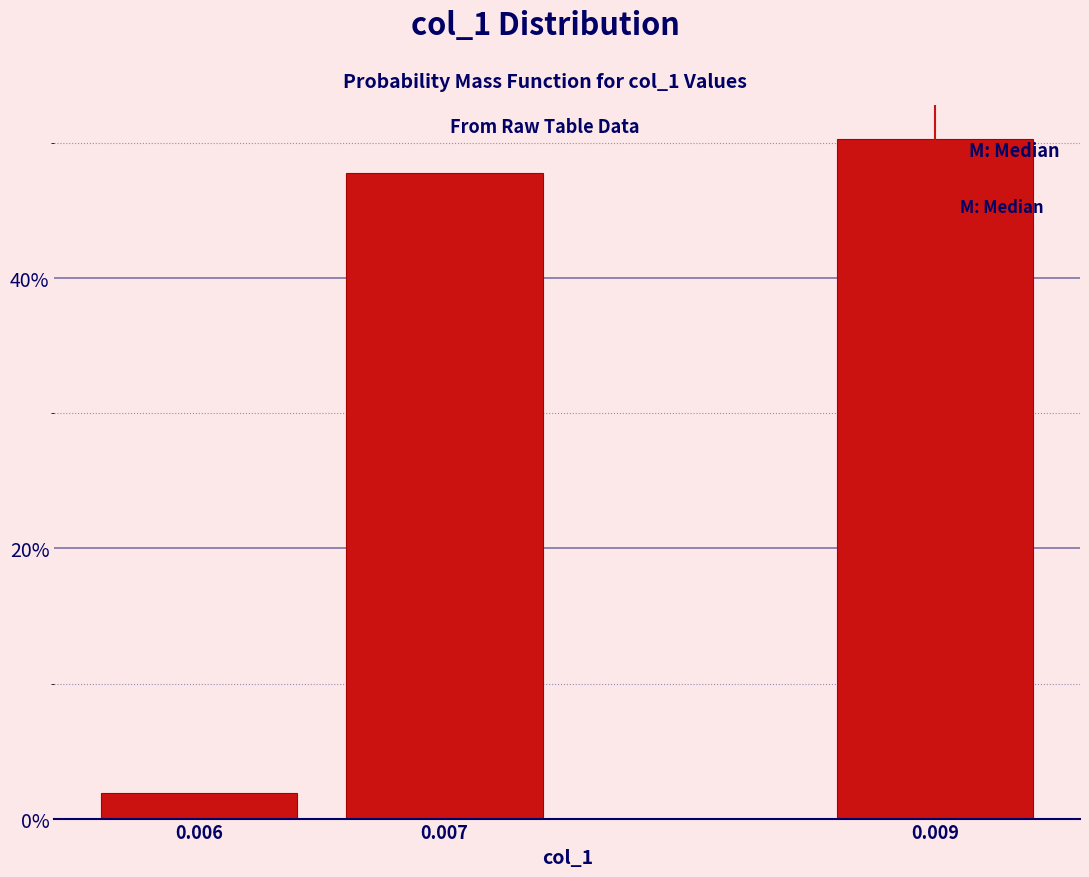

Reading left to right, extract all data points from this chart.

0.006=1.9	0.007=47.8	0.009=50.3